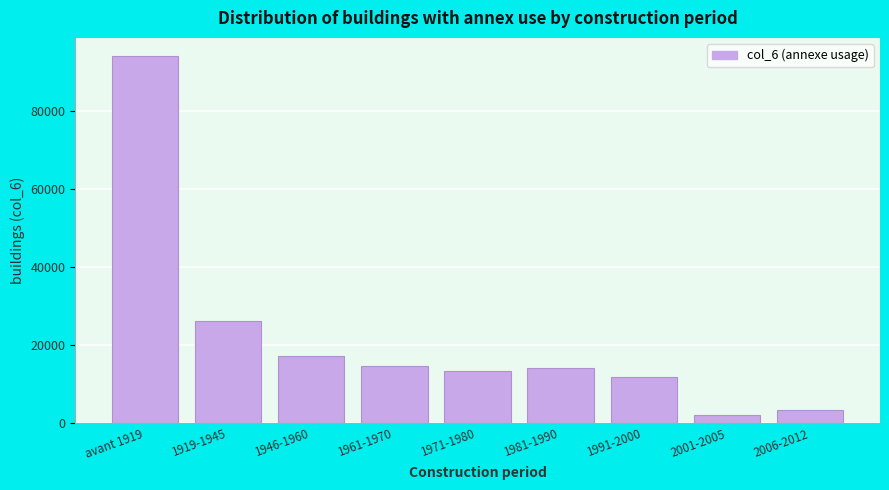

What is the sum of all values?

196673